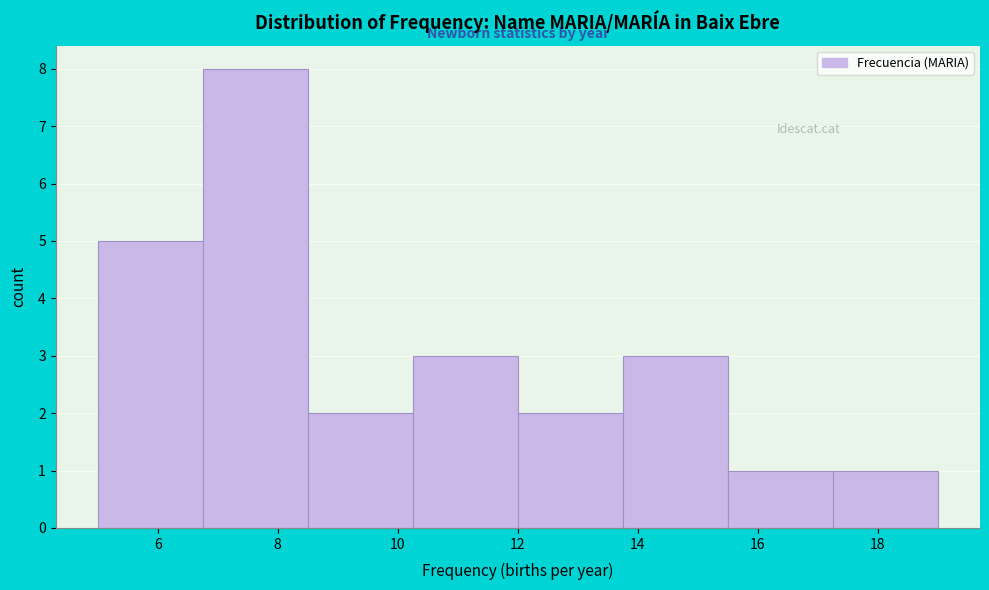

Over which range of the x-axis is the bar tallest?

6.75 to 8.50